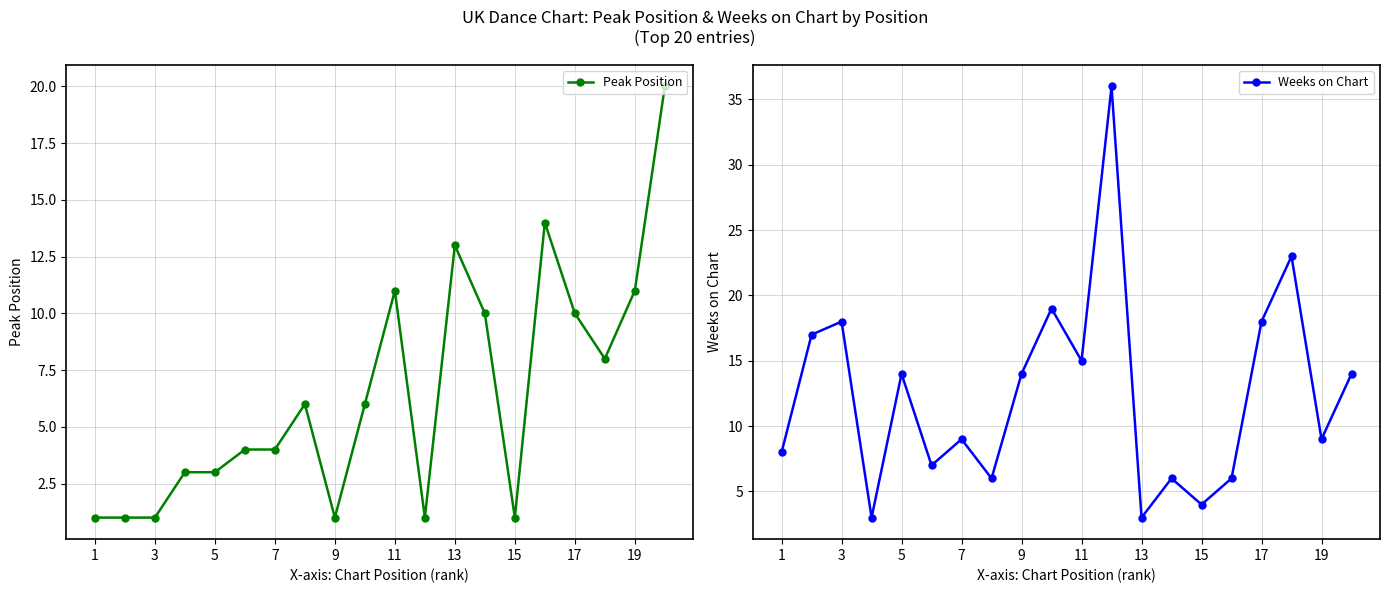

How many times do Weeks on Chart and Peak Position cross each other?

5